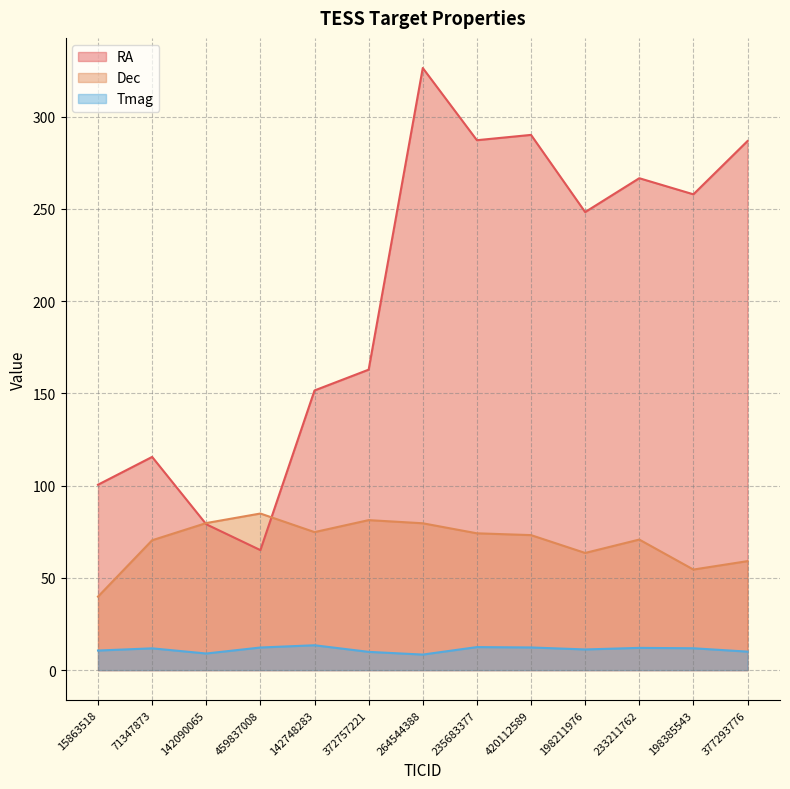

At how many categories does at least one series exceed 262?

5